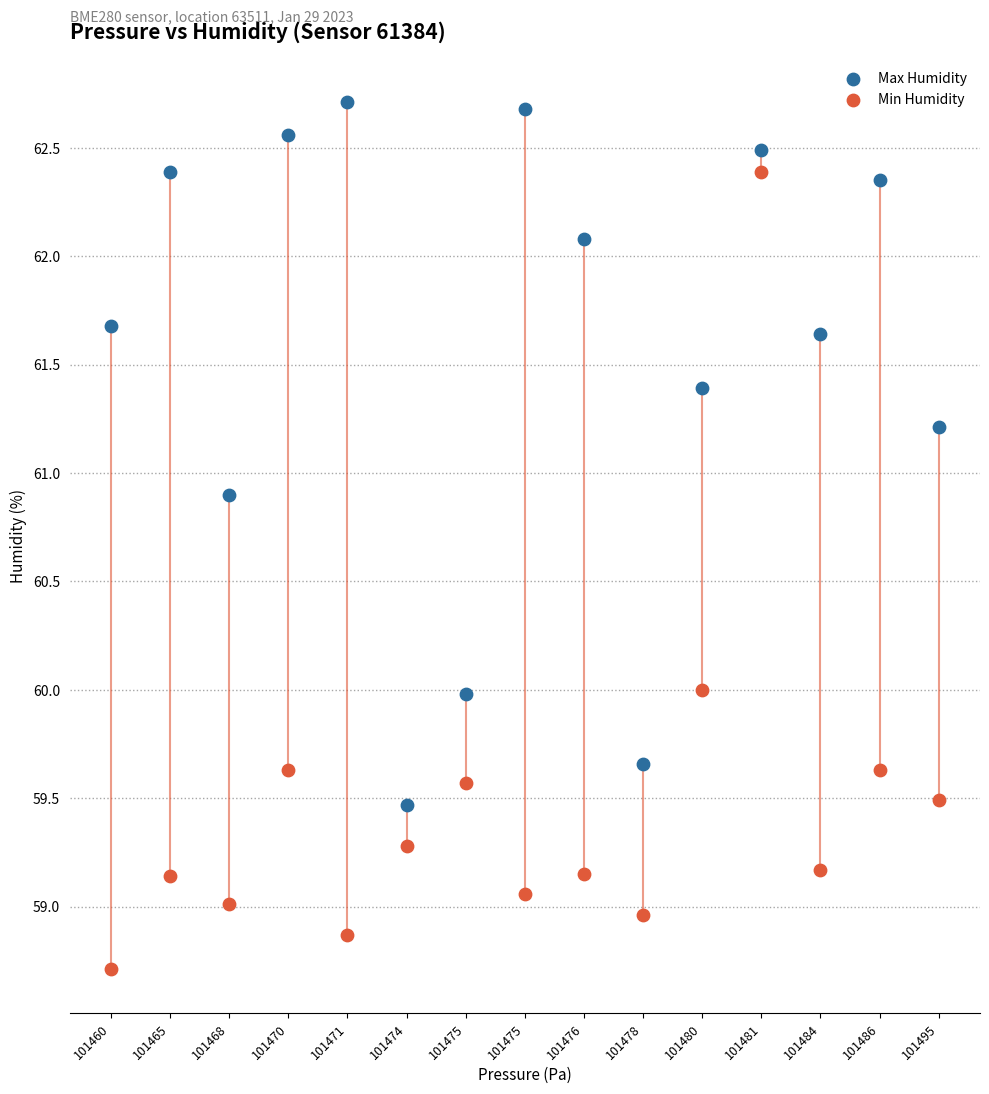

Which series has the largest Y range (max minus min)?

Min Humidity